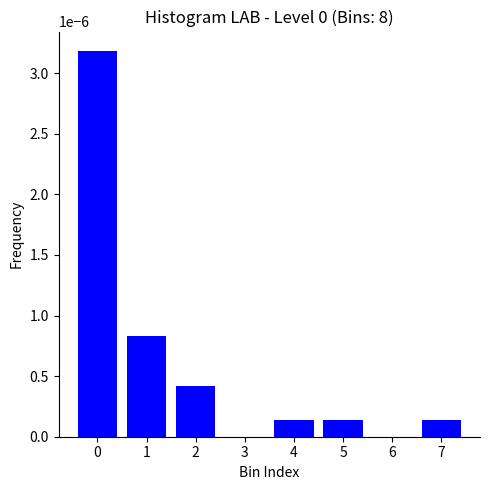

The chart shows a value of 0.0 at 0. True or false?

True